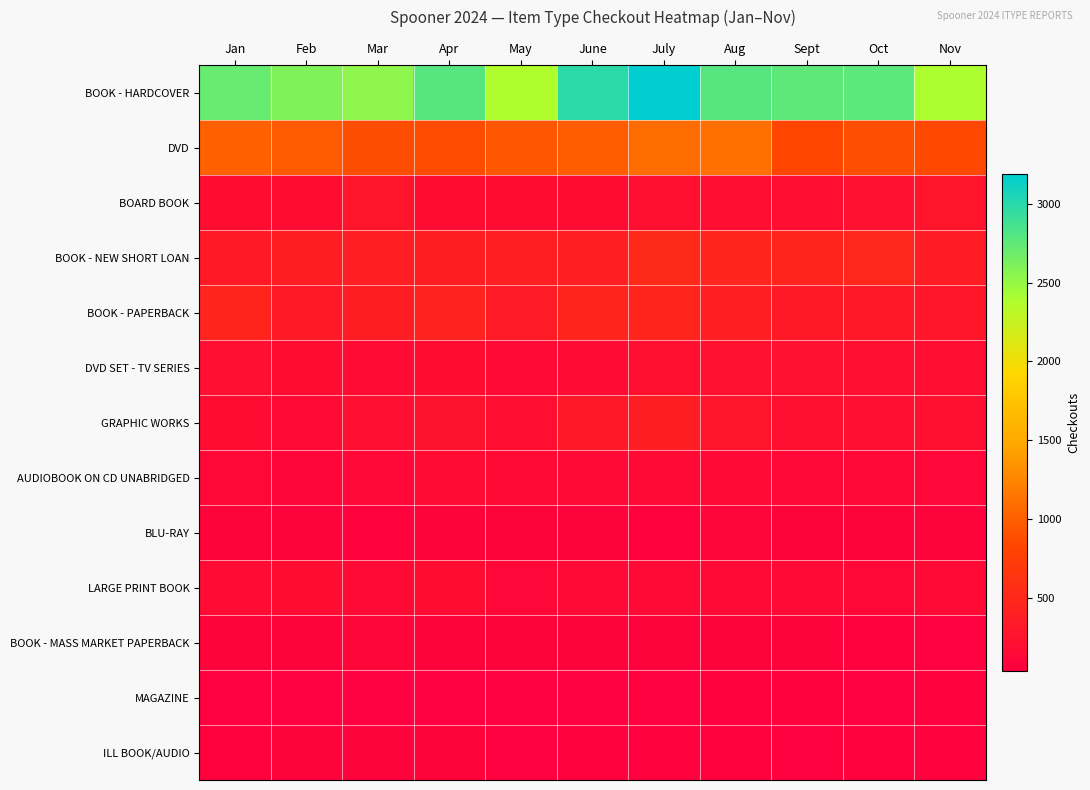

Reading right to left, transcribe all the data shown in this chart.

BOOK - HARDCOVER: Nov=2398	Oct=2763	Sept=2751	Aug=2789	July=3187	June=2984	May=2377	Apr=2781	Mar=2537	Feb=2597	Jan=2716
DVD: Nov=855	Oct=886	Sept=831	Aug=1115	July=1091	June=985	May=934	Apr=864	Mar=875	Feb=967	Jan=1009
BOARD BOOK: Nov=270	Oct=242	Sept=203	Aug=204	July=228	June=184	May=194	Apr=193	Mar=293	Feb=189	Jan=185
BOOK - NEW SHORT LOAN: Nov=362	Oct=479	Sept=455	Aug=461	July=510	June=382	May=392	Apr=371	Mar=385	Feb=368	Jan=335
BOOK - PAPERBACK: Nov=315	Oct=320	Sept=340	Aug=393	July=471	June=460	May=354	Apr=429	Mar=374	Feb=337	Jan=469
DVD SET - TV SERIES: Nov=205	Oct=215	Sept=234	Aug=233	July=228	June=180	May=164	Apr=194	Mar=179	Feb=191	Jan=210
GRAPHIC WORKS: Nov=226	Oct=213	Sept=223	Aug=284	July=371	June=329	May=203	Apr=249	Mar=215	Feb=168	Jan=187
AUDIOBOOK ON CD UNABRIDGED: Nov=125	Oct=142	Sept=143	Aug=148	July=169	June=167	May=160	Apr=172	Mar=139	Feb=116	Jan=145
BLU-RAY: Nov=72	Oct=85	Sept=96	Aug=99	July=70	June=84	May=96	Apr=85	Mar=70	Feb=75	Jan=96
LARGE PRINT BOOK: Nov=160	Oct=144	Sept=161	Aug=168	July=152	June=147	May=132	Apr=192	Mar=159	Feb=185	Jan=179
BOOK - MASS MARKET PAPERBACK: Nov=51	Oct=68	Sept=81	Aug=89	July=73	June=77	May=78	Apr=96	Mar=102	Feb=75	Jan=88
MAGAZINE: Nov=62	Oct=35	Sept=66	Aug=68	July=58	June=39	May=50	Apr=38	Mar=39	Feb=40	Jan=53
ILL BOOK/AUDIO: Nov=69	Oct=66	Sept=48	Aug=62	July=64	June=67	May=55	Apr=85	Mar=78	Feb=83	Jan=65